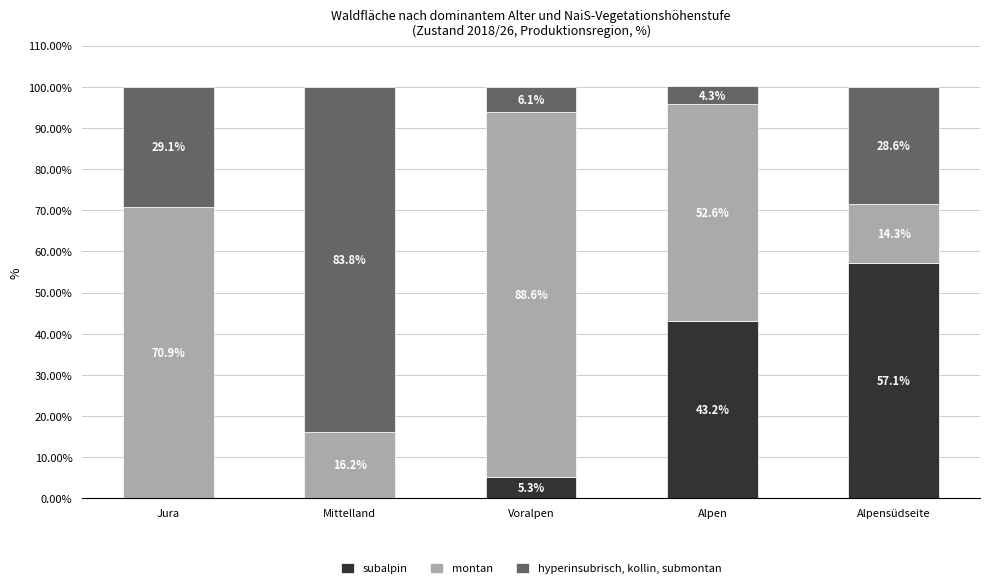

Which category has the highest value in the subalpin series?

Alpensüdseite